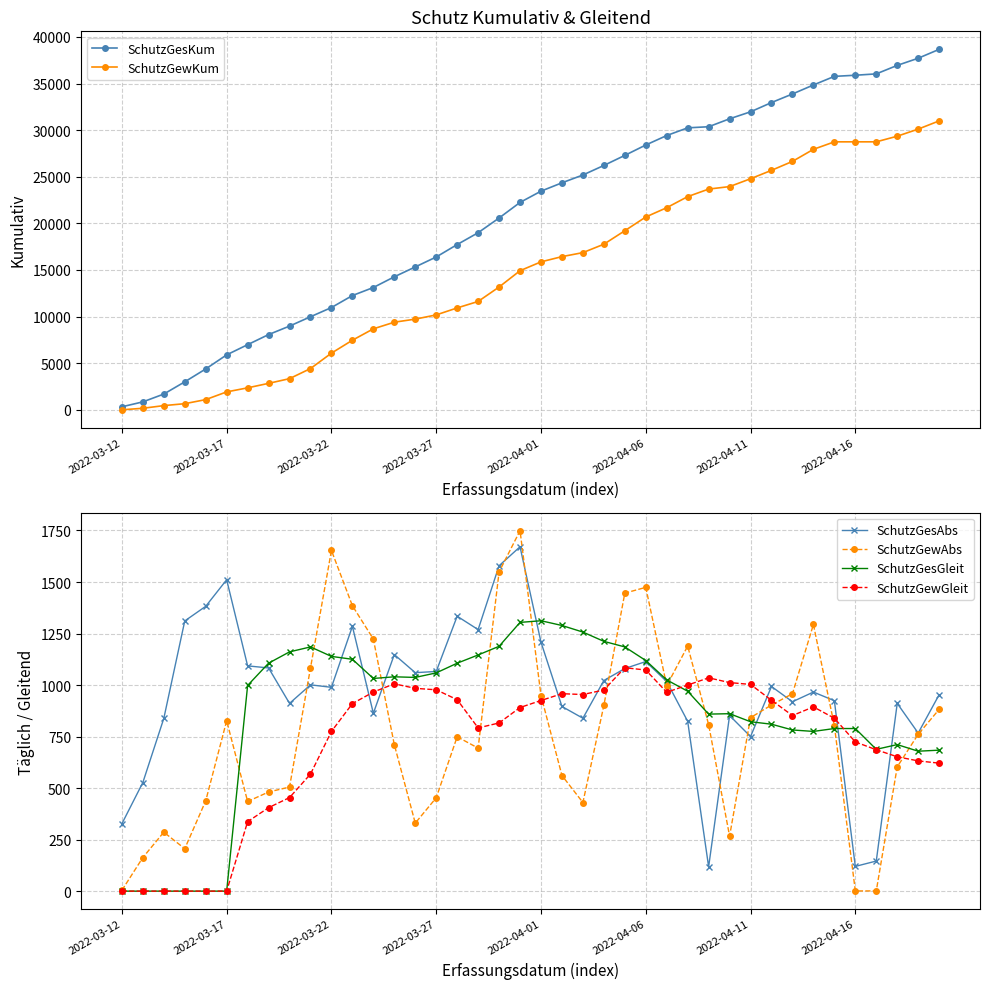

How many data points in SchutzGesKum are above 23456?

19